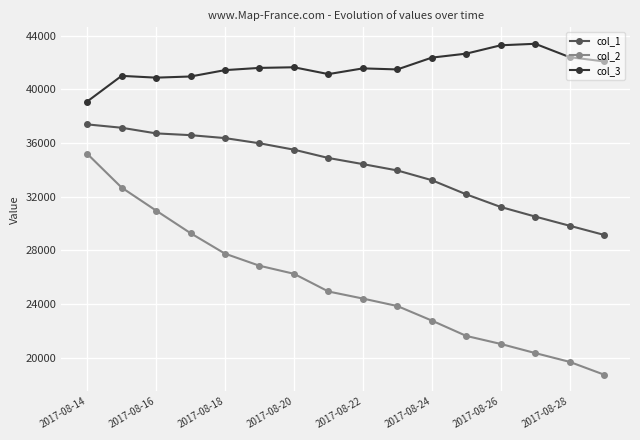

What is the sum of all col_1 values?

545124